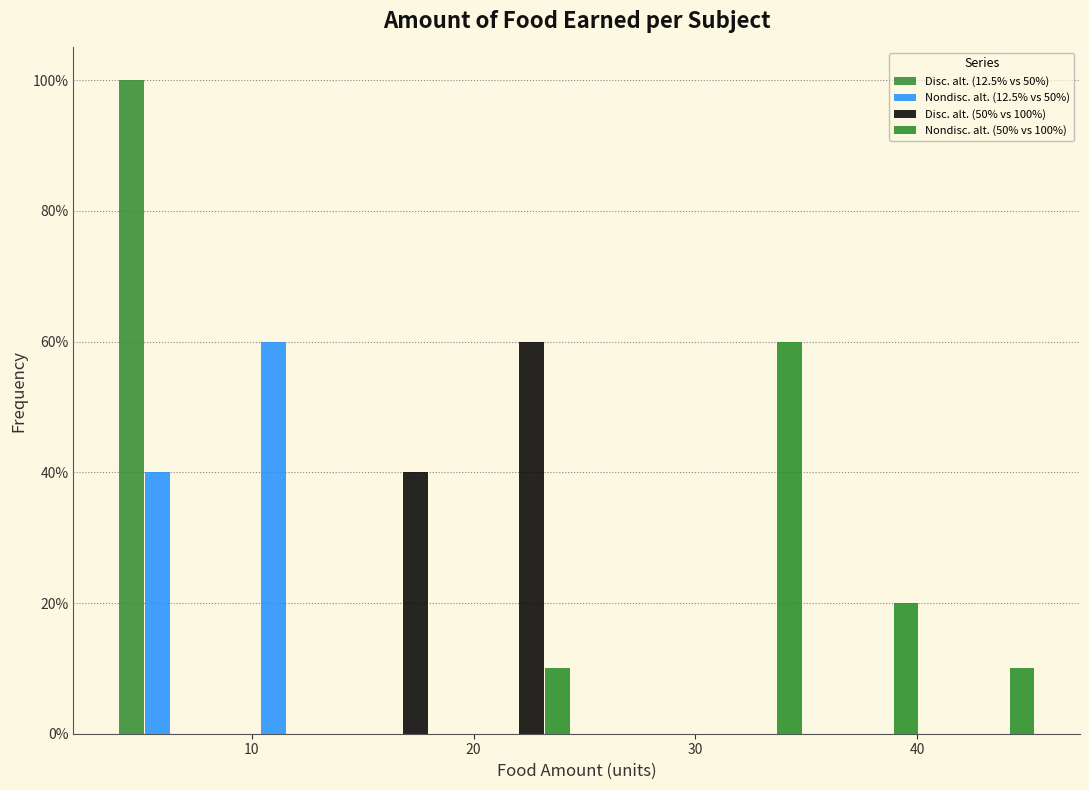

In the Nondisc. alt. (50% vs 100%) series, which range on the x-axis has the tallest bar?

30 to 35